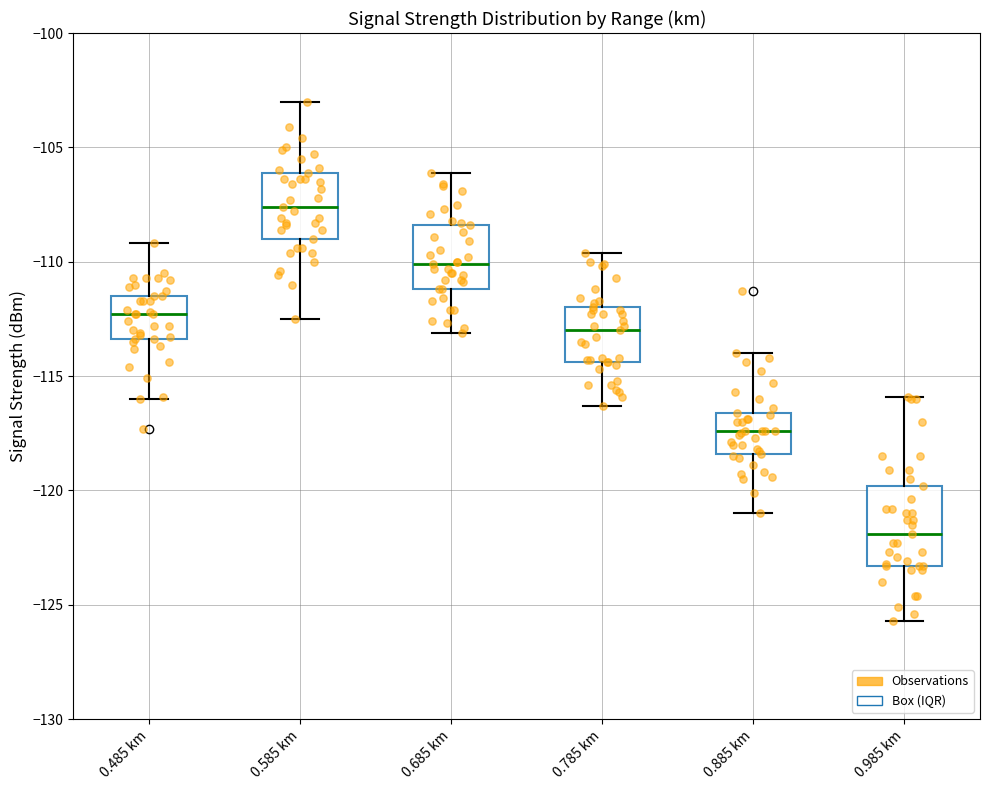

Which box has the lowest median line?

0.985 km